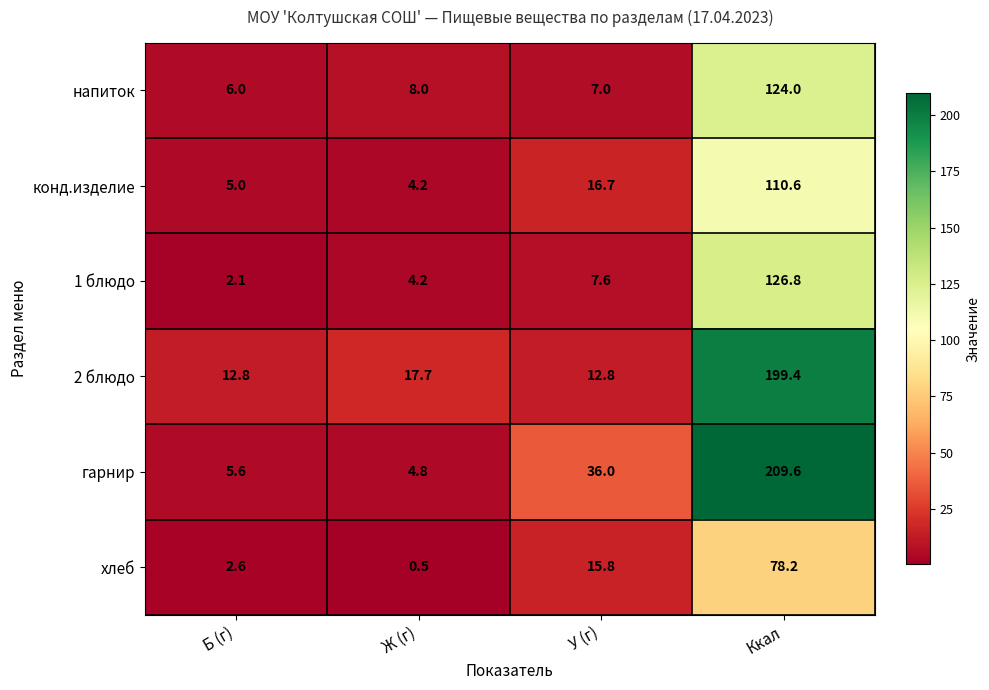

What is the spread (max minus min) of values at Ккал?

131.4